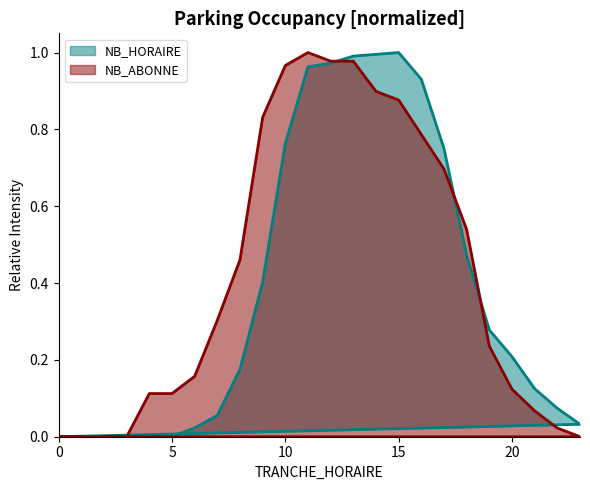

What value does the NB_ABONNE series have at 7?

0.3